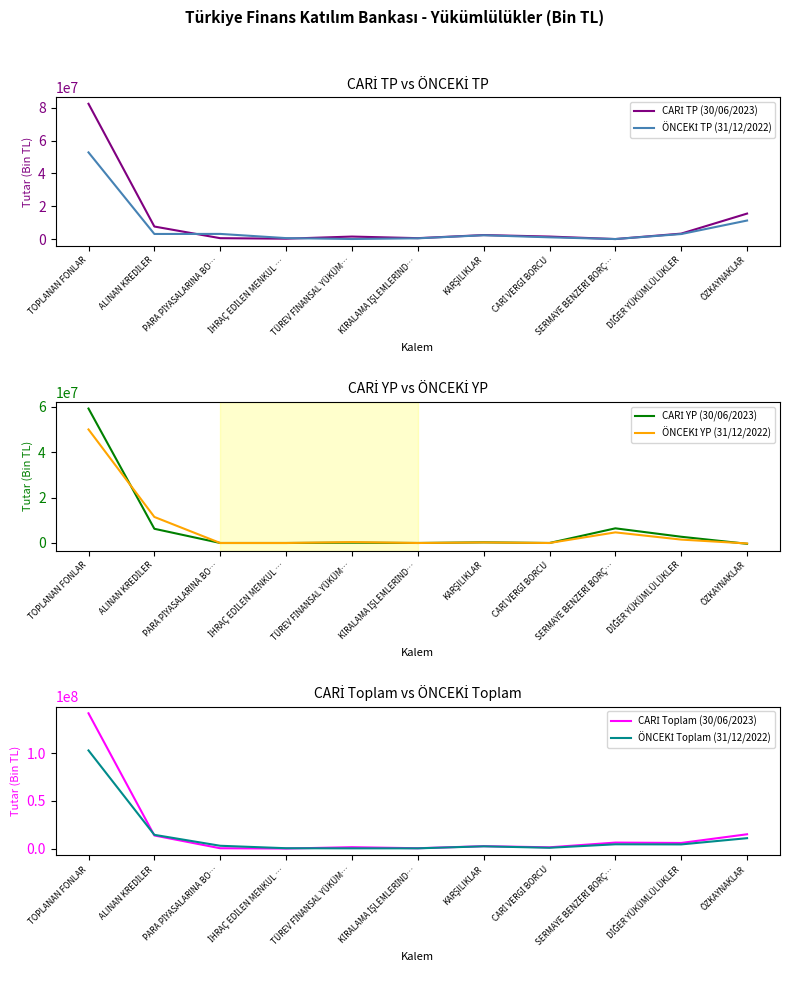

How many times do CARİ YP (30/06/2023) and ÖNCEKİ TP (31/12/2022) cross each other?

5